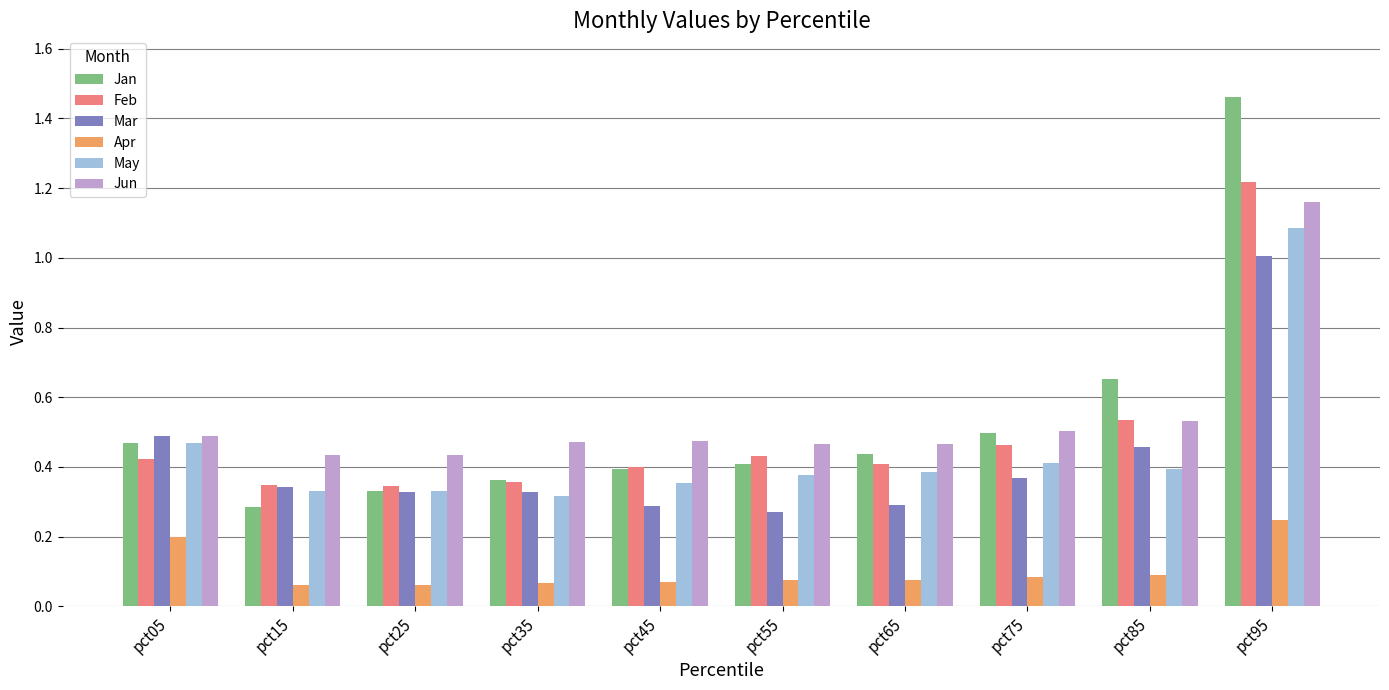

Which series has the largest total across all categories?

Jun